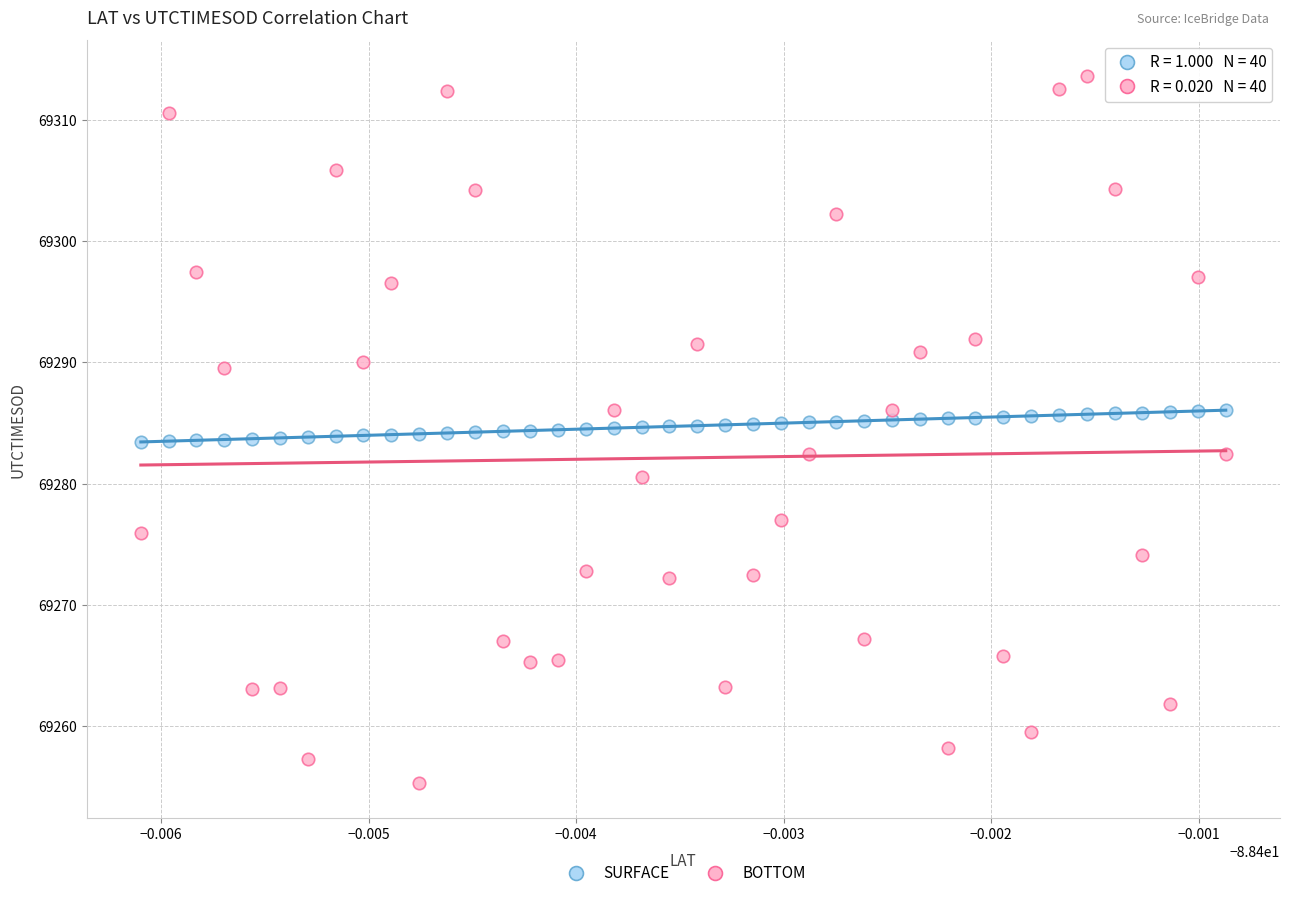

Which series reaches the maximum Y coordinate?

BOTTOM